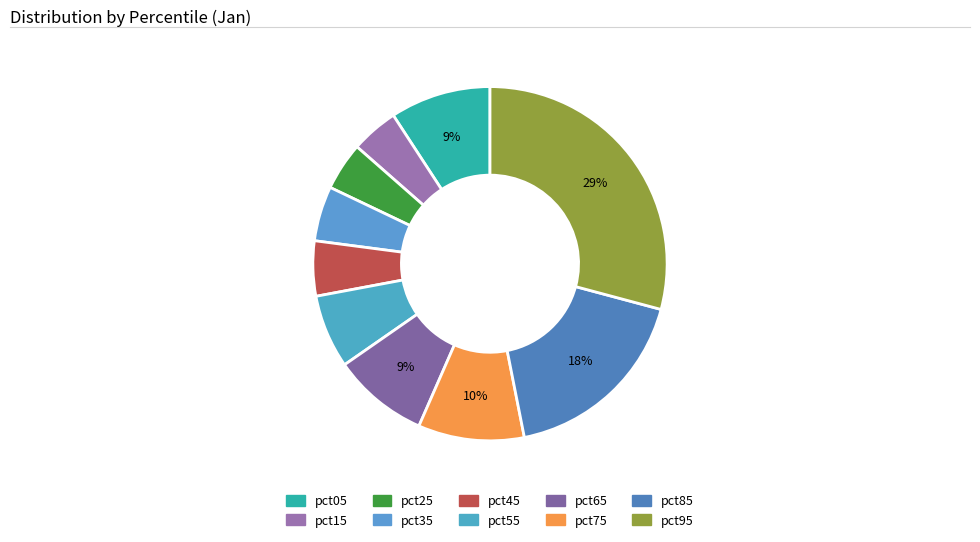

Is pct85 the majority of the pie?

No